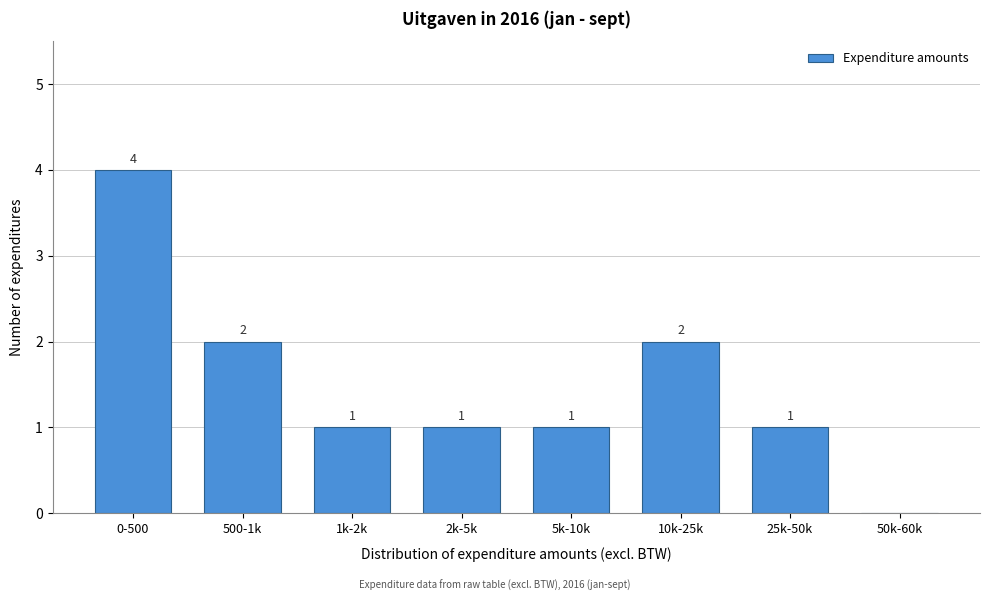

Reading left to right, what are all the values shown in this chart?

0-500=4	500-1k=2	1k-2k=1	2k-5k=1	5k-10k=1	10k-25k=2	25k-50k=1	50k-60k=0